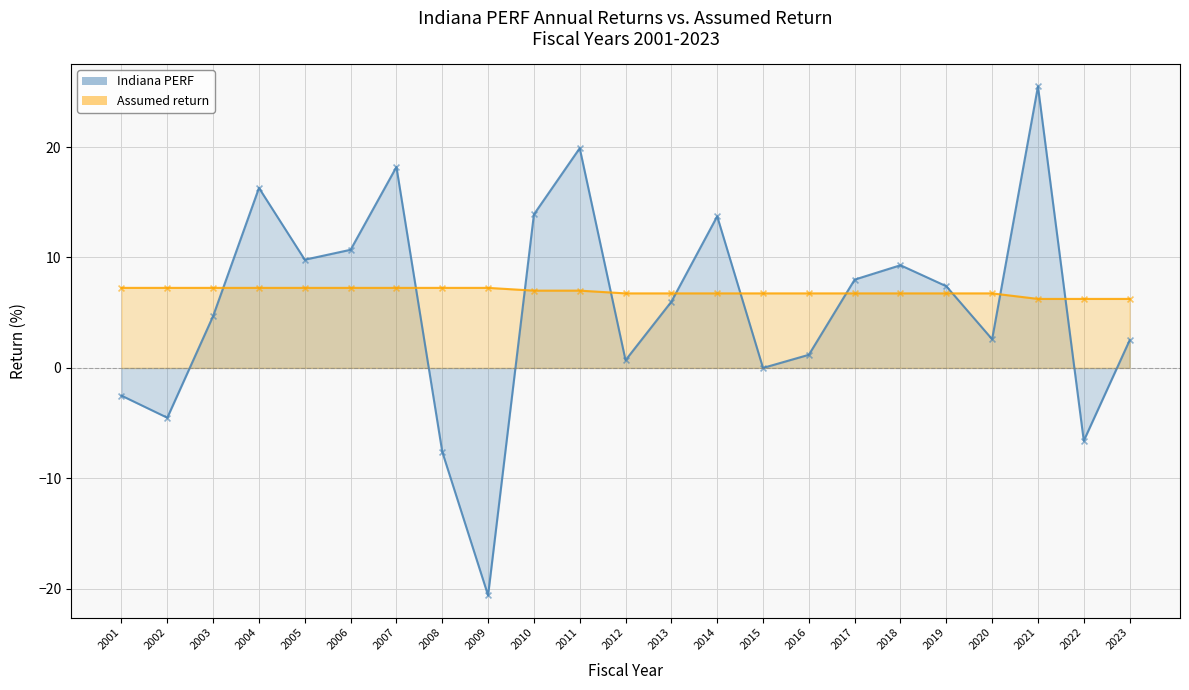

What is the total value across all series at 2018?

16.1